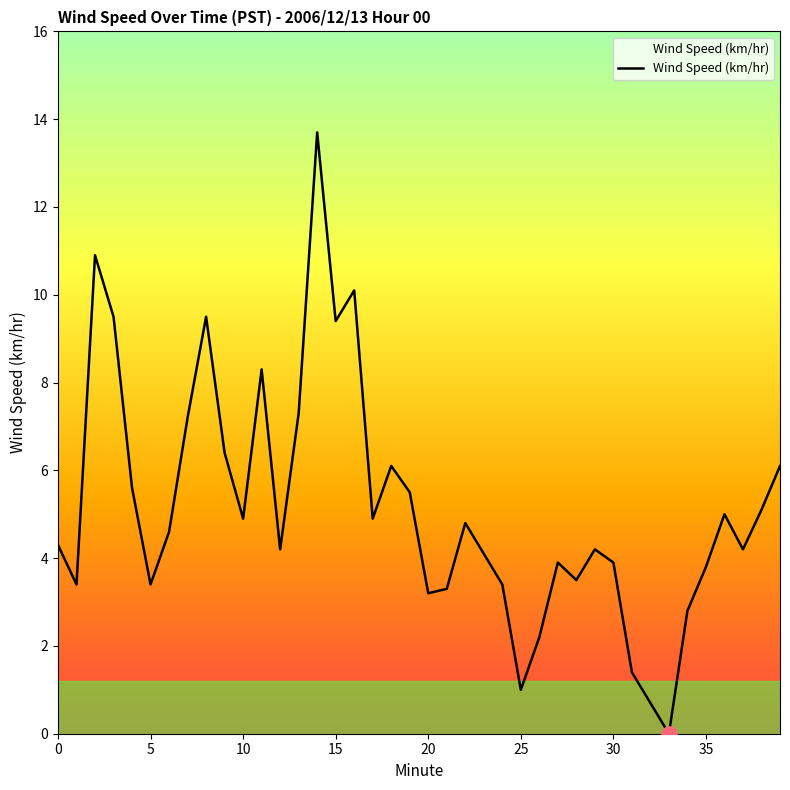

What is the greatest value displayed?

13.7